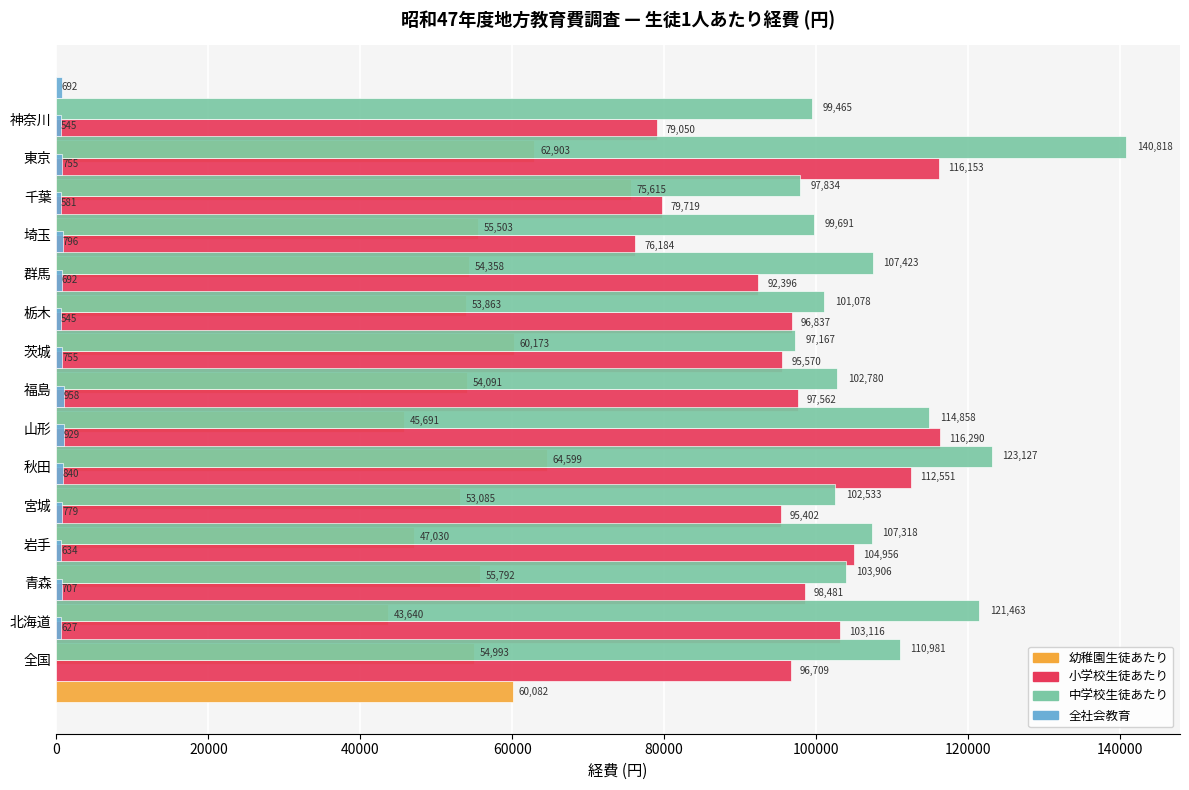

What is the difference between the maximum and minimum values in the 幼稚園生徒あたり series?

31975